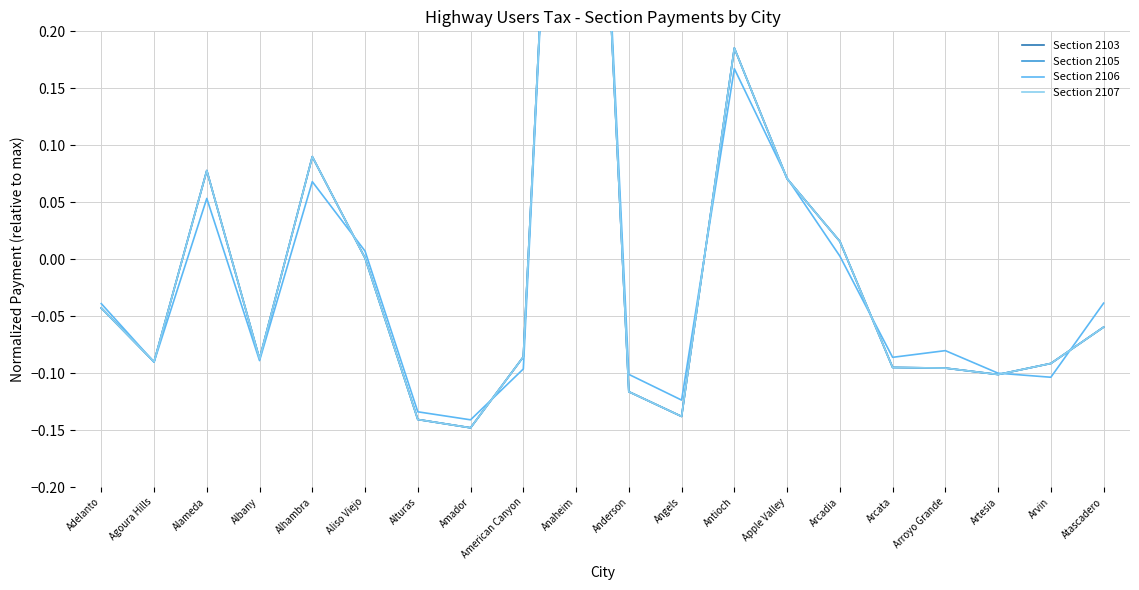

What is the difference between the maximum and second lowest values in the Section 2103 series?

1.0